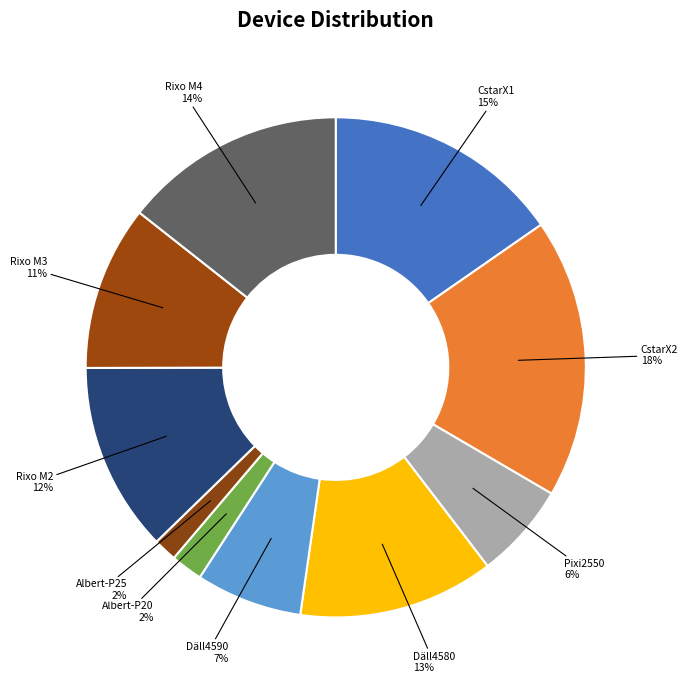

The Albert-P20 slice represents 14% of the pie. True or false?

False